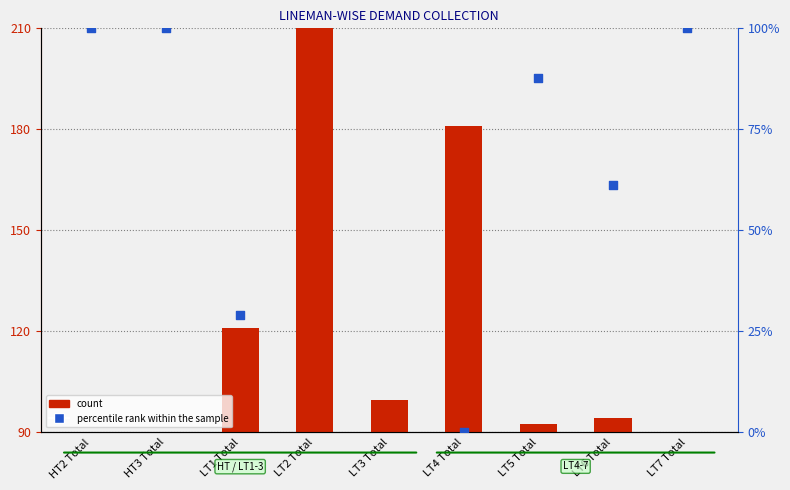

Which series has the largest total across all categories?

count